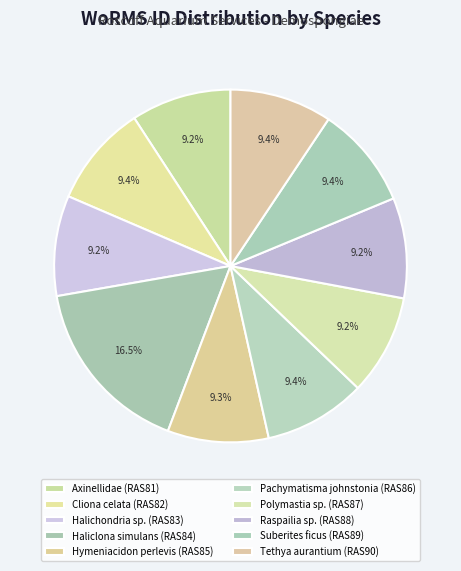

How many segments does this pie chart have?

10